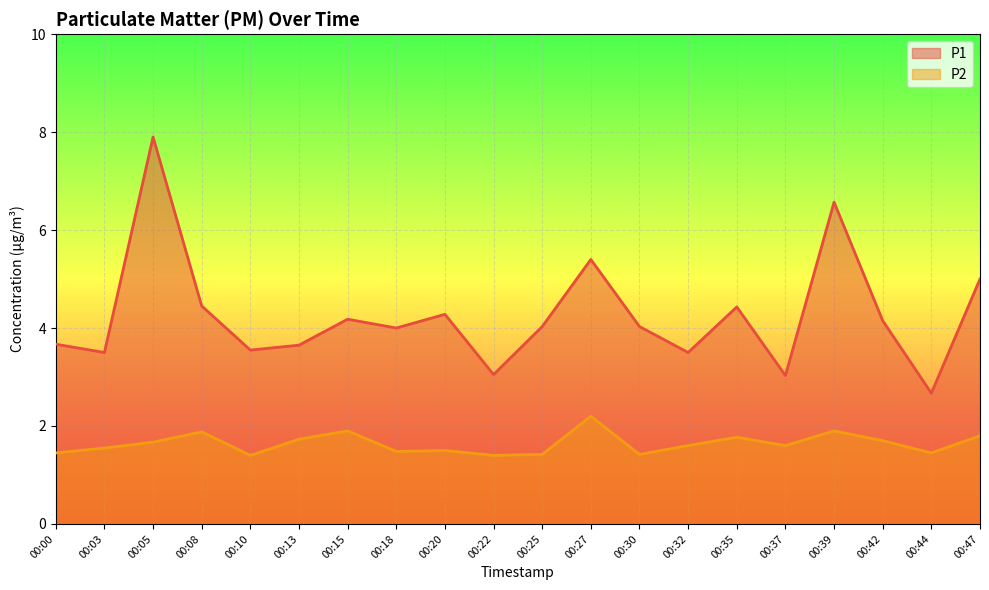

Reading left to right, list all the values displayed in this chart.

P1: 3.7	3.5	7.9	4.5	3.5	3.6	4.2	4.0	4.3	3.0	4.0	5.4	4.0	3.5	4.4	3.0	6.6	4.2	2.7	5.0
P2: 1.4	1.6	1.7	1.9	1.4	1.7	1.9	1.5	1.5	1.4	1.4	2.2	1.4	1.6	1.8	1.6	1.9	1.7	1.4	1.8